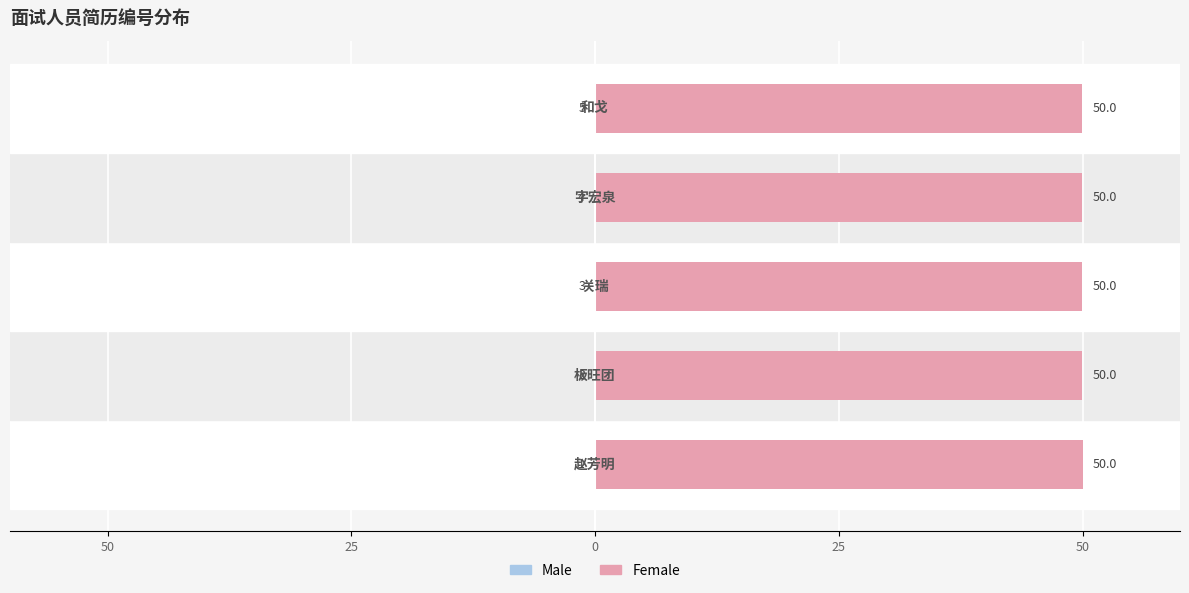

Reading left to right, list all the values displayed in this chart.

Male: 50=-0.0	25=-0.0	0=-0.0	25=-0.0	50=-0.0
Female: 50=50.0	25=50.0	0=50.0	25=50.0	50=50.0